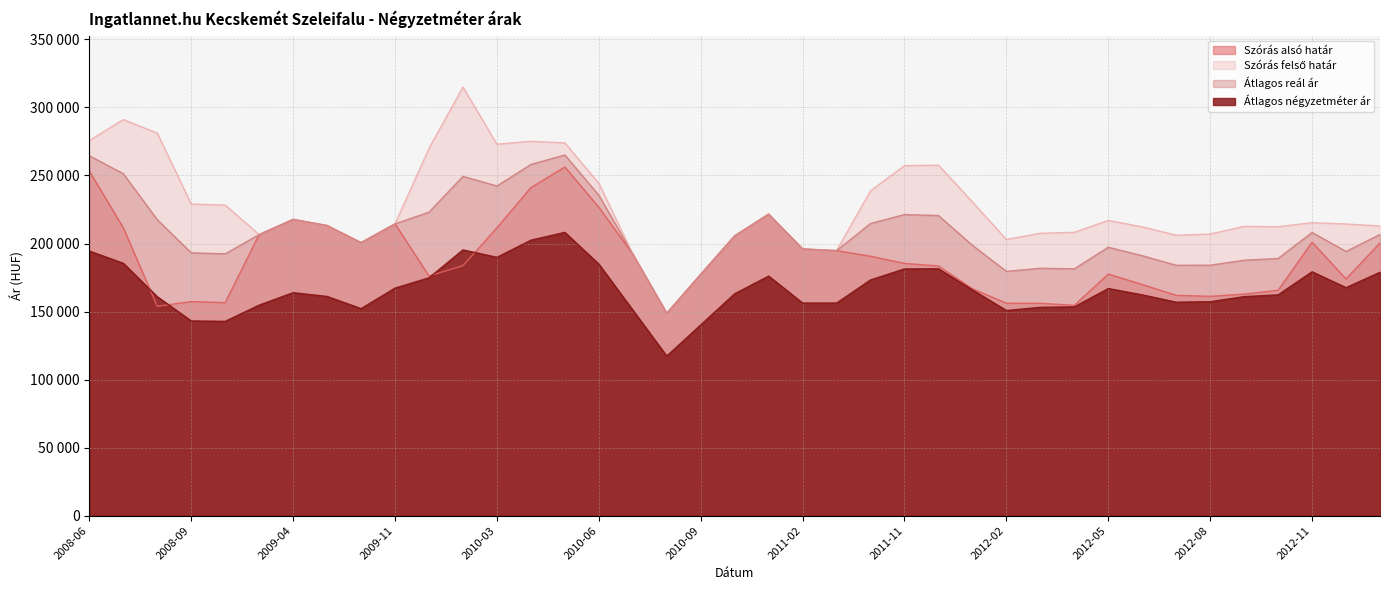

Is it true that Szórás alsó határ equals 183512 at 2011-12?

True